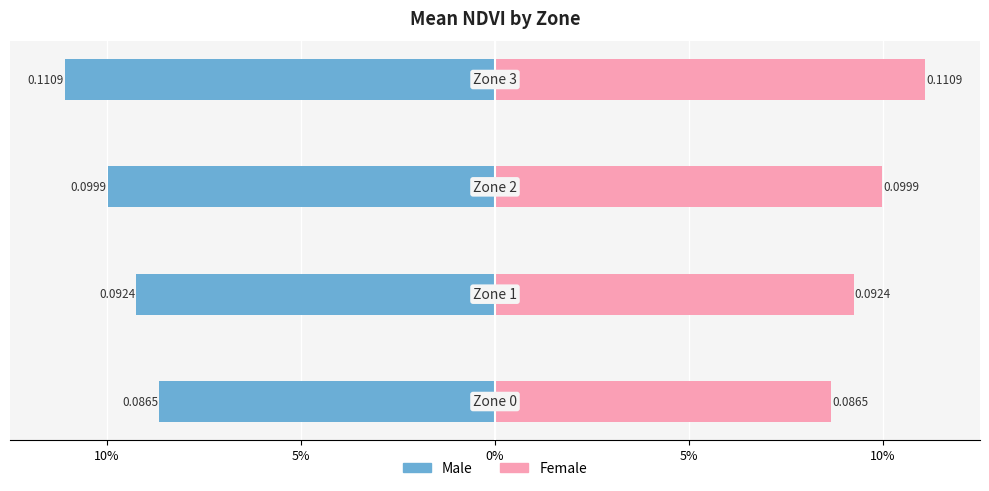

The value of Male at 0% is -0.2. True or false?

False